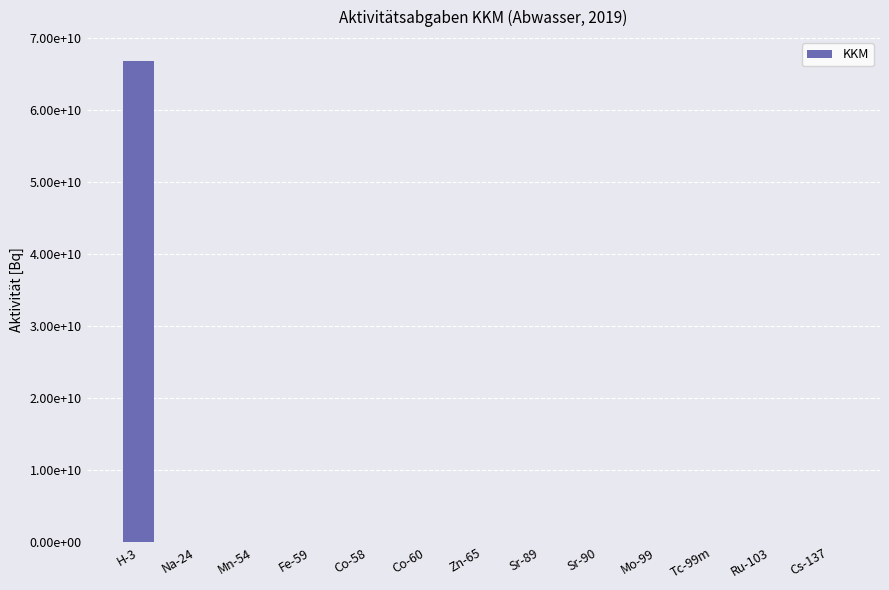

Reading left to right, what are all the values shown in this chart?

H-3=66813237800.0	Na-24=0.0	Mn-54=6292269.0	Fe-59=0.0	Co-58=2465612.4	Co-60=32826999.0	Zn-65=2101900.0	Sr-89=117142.8	Sr-90=192261.8	Mo-99=0.0	Tc-99m=0.0	Ru-103=0.0	Cs-137=676779.7